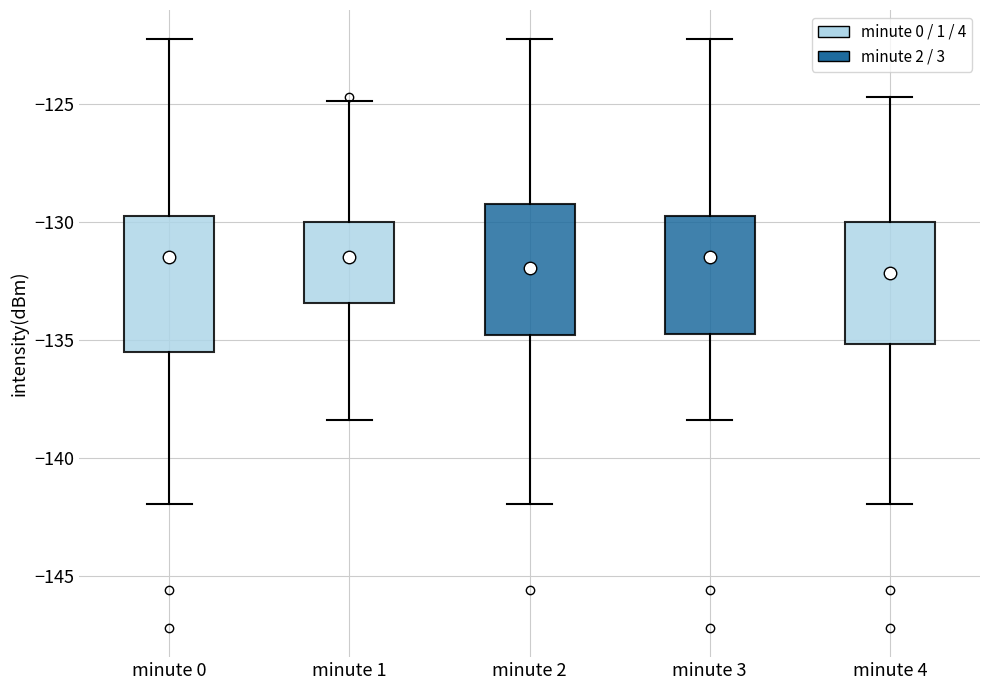

Where does the lower whisker of the box for minute 3 end on the y-axis? The values are not printed on the chart, so give them approximately, as read against the axis.

-138.5